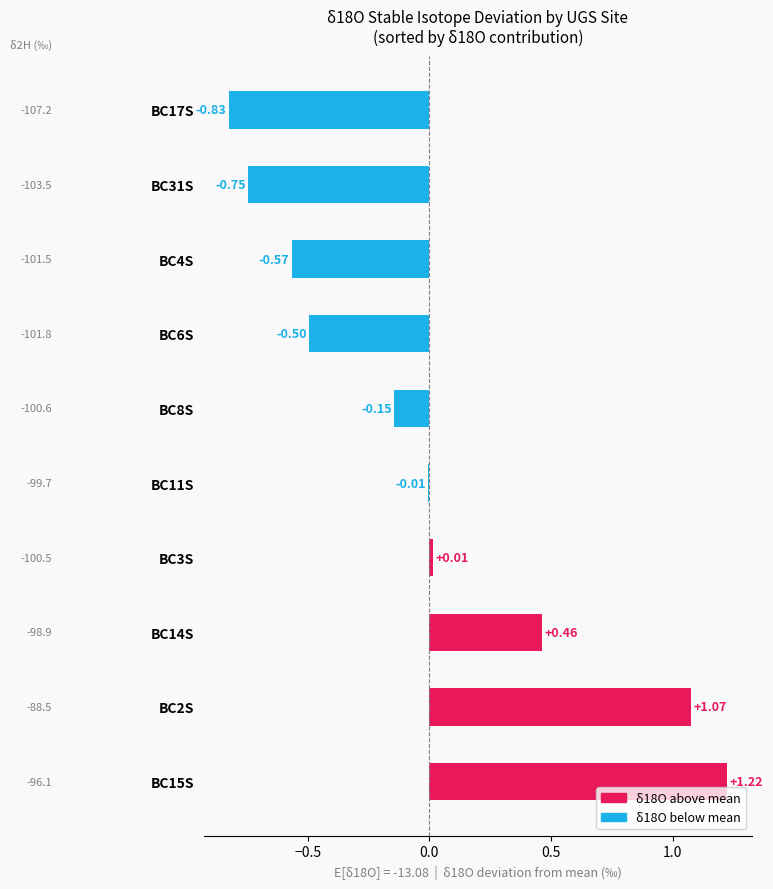

Which has a higher value, BC2S or BC8S?

BC2S